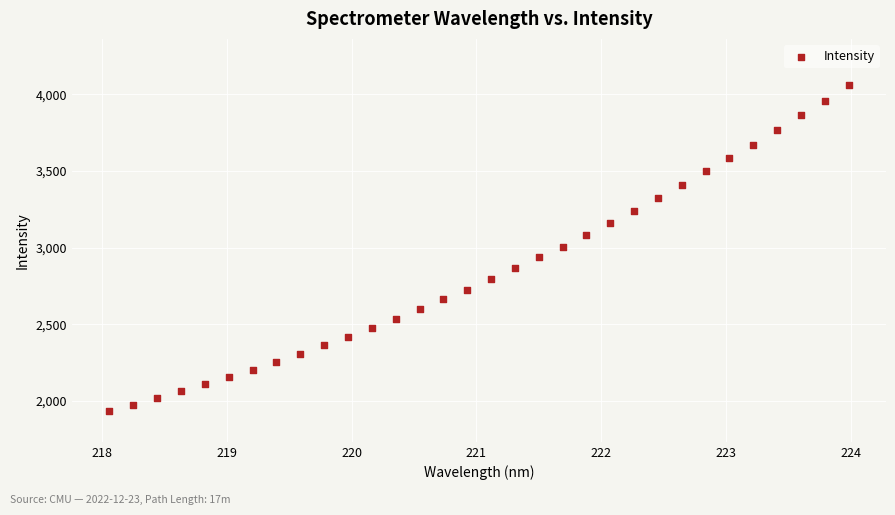

How many data points are displayed?

32